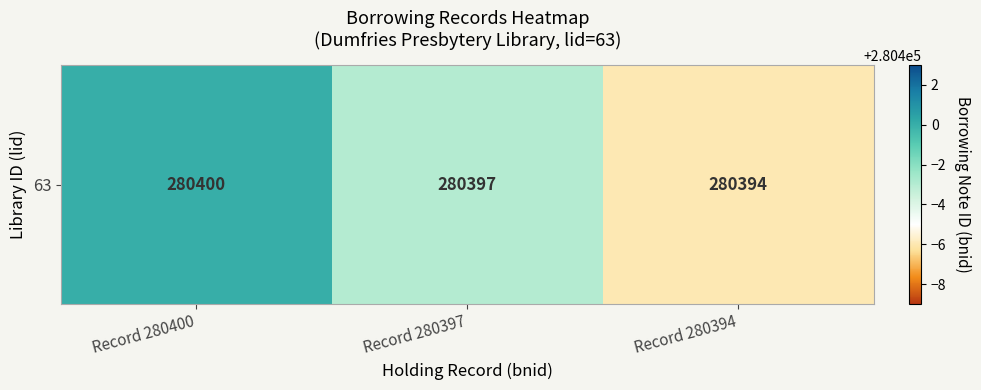

At which category does the chart reach its minimum across all series?

Record 280394